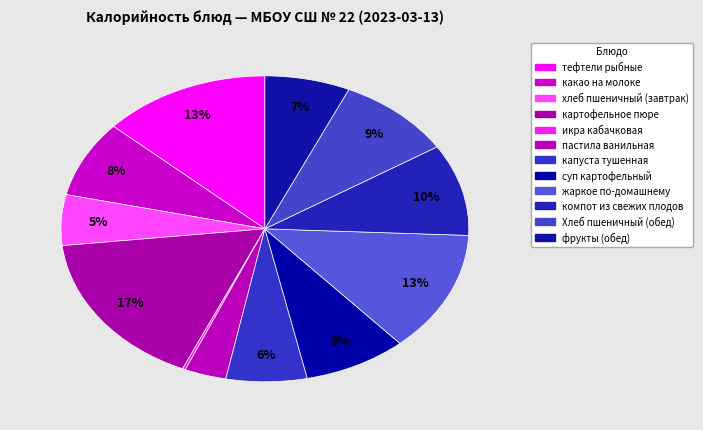

What is the total percentage of фрукты (обед) and суп картофельный?

14.9%